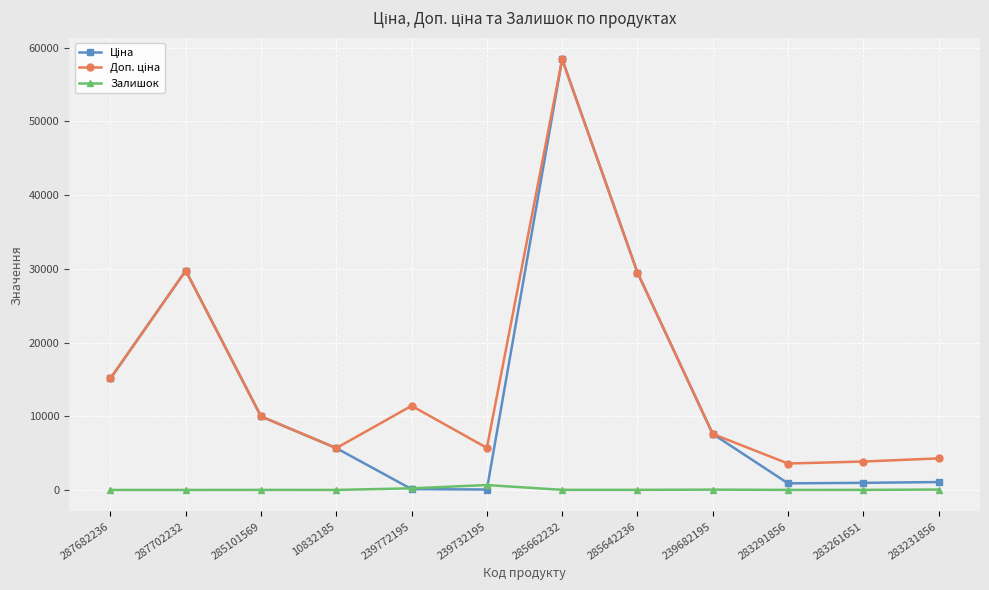

At which category does the chart reach its peak across all series?

285662232